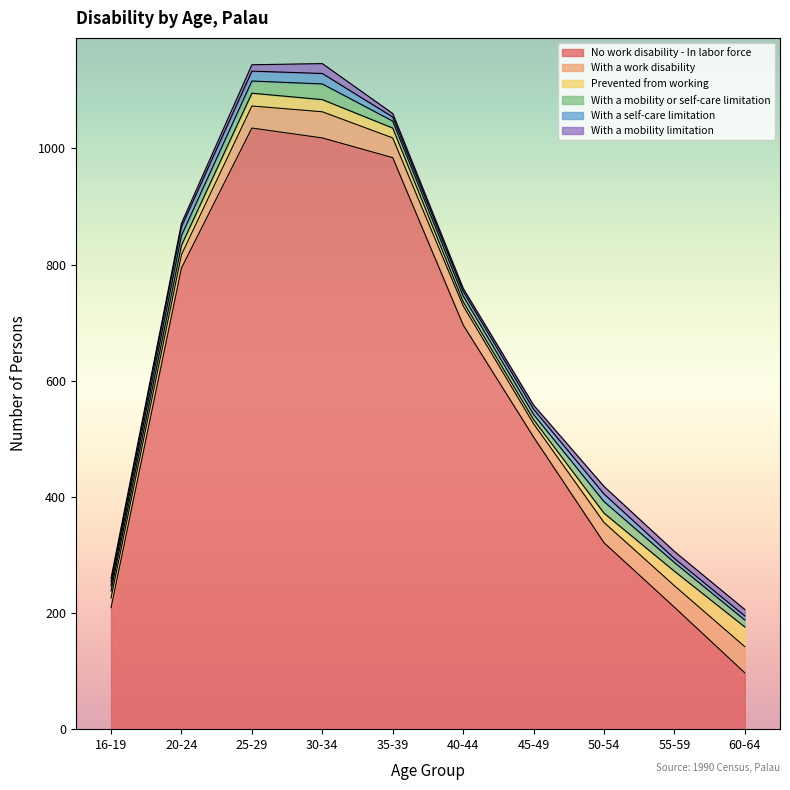

Which series has the widest spread of values?

No work disability - In labor force